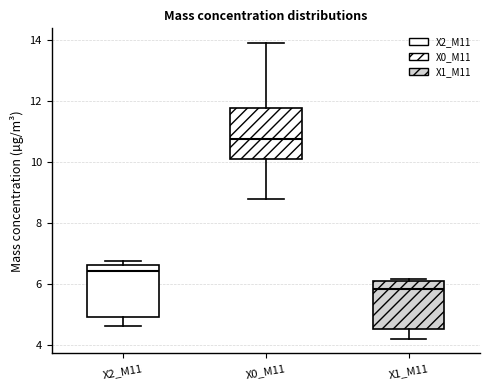

Reading left to right, transcribe this box plot: for each box, give where its median line is, the range the box spans, and where its two whiskers end, as read against the y-axis. The values are not printed on the chart, so give them approximately, as read against the axis.

X2_M11: median 6.4, box 5.0 to 6.6, whiskers 4.6 to 6.8
X0_M11: median 10.8, box 10.2 to 11.8, whiskers 8.8 to 14.0
X1_M11: median 5.8, box 4.6 to 6.0, whiskers 4.2 to 6.2